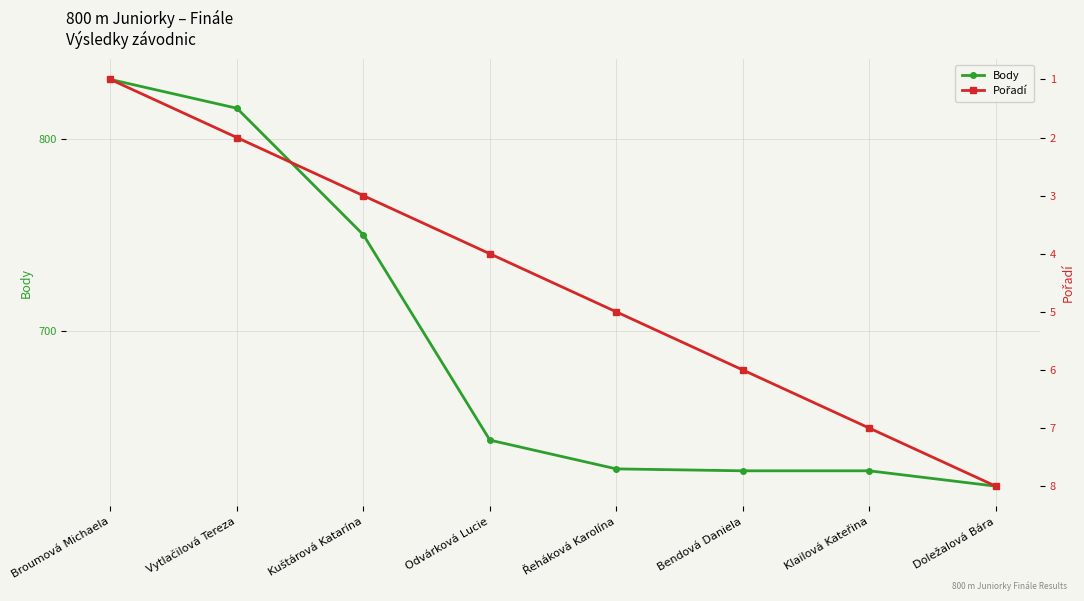

Which category has the highest value in the Pořadí series?

Doležalová Bára